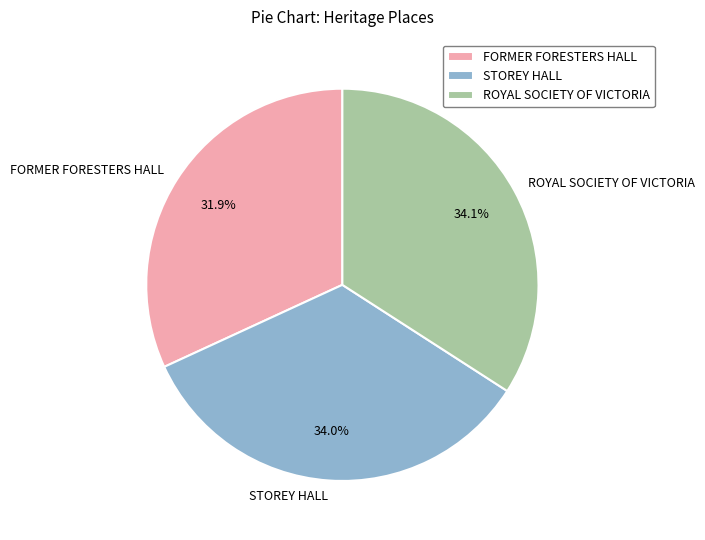

How much of the chart is everything except ROYAL SOCIETY OF VICTORIA?

65.9%